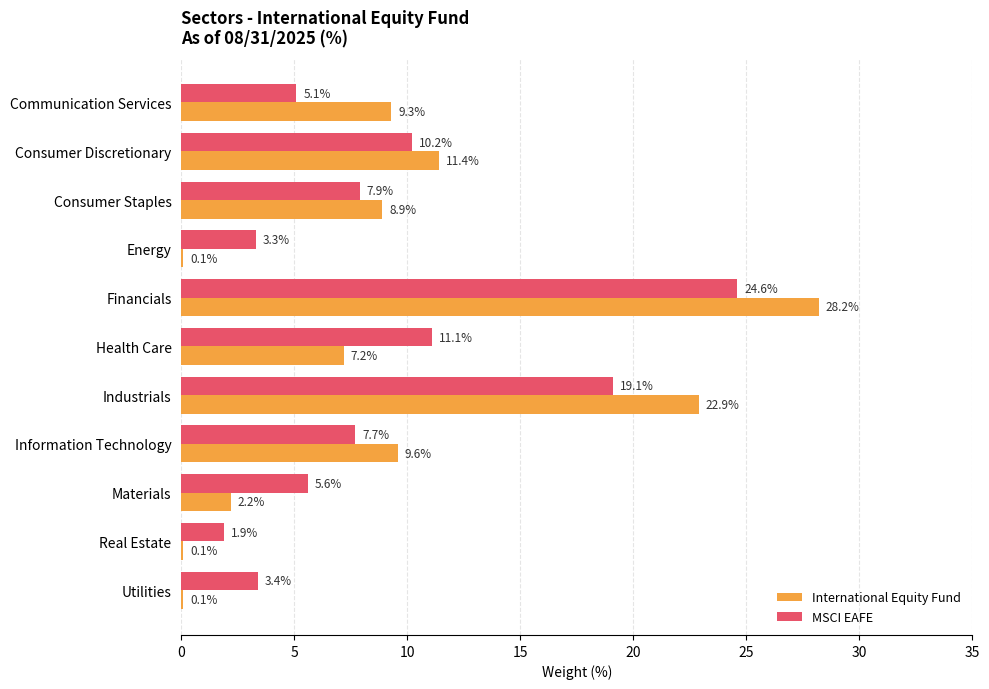

Which series changed the most between Consumer Staples and Health Care?

MSCI EAFE